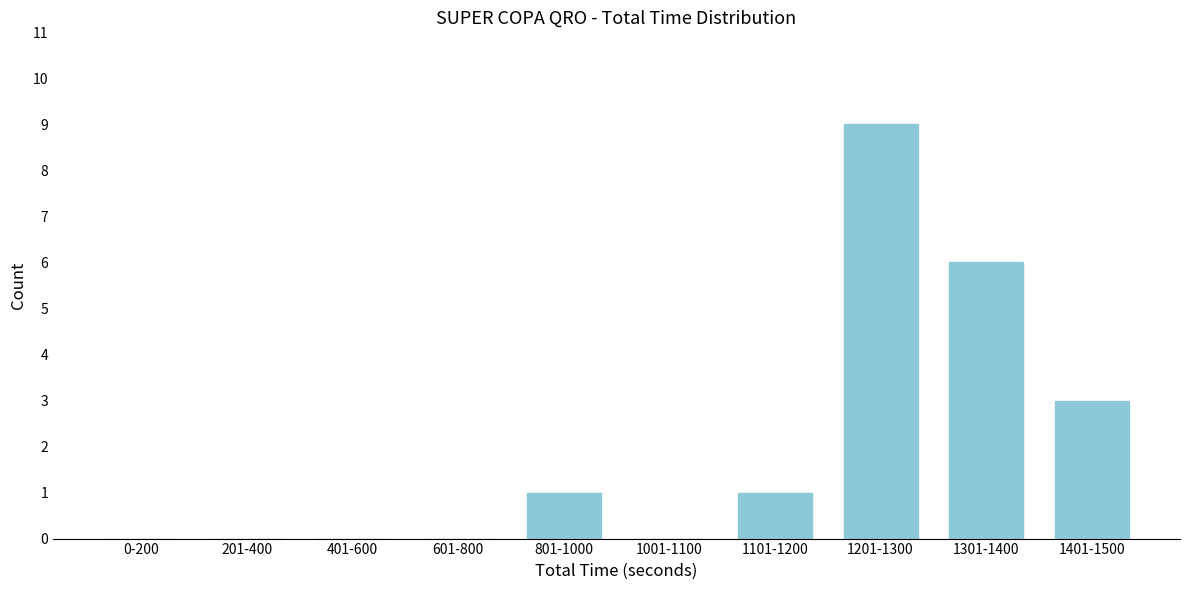

Reading right to left, list all the values displayed in this chart.

1401-1500=3	1301-1400=6	1201-1300=9	1101-1200=1	1001-1100=0	801-1000=1	601-800=0	401-600=0	201-400=0	0-200=0